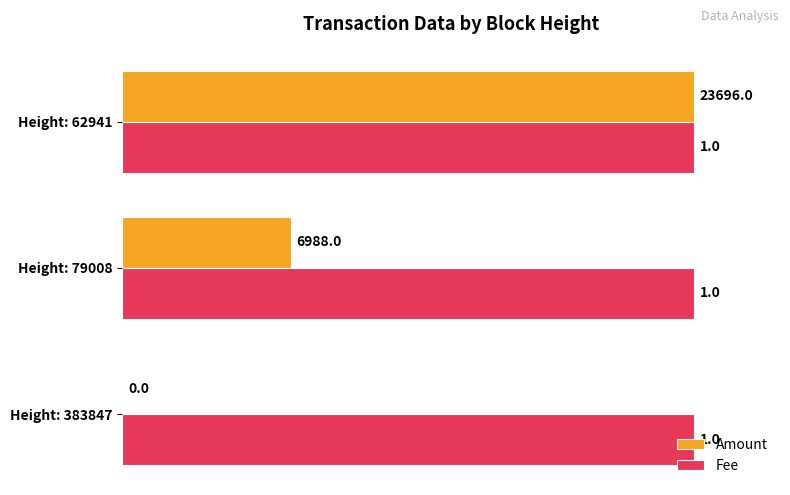

What are all the series names shown in the legend?

Amount, Fee